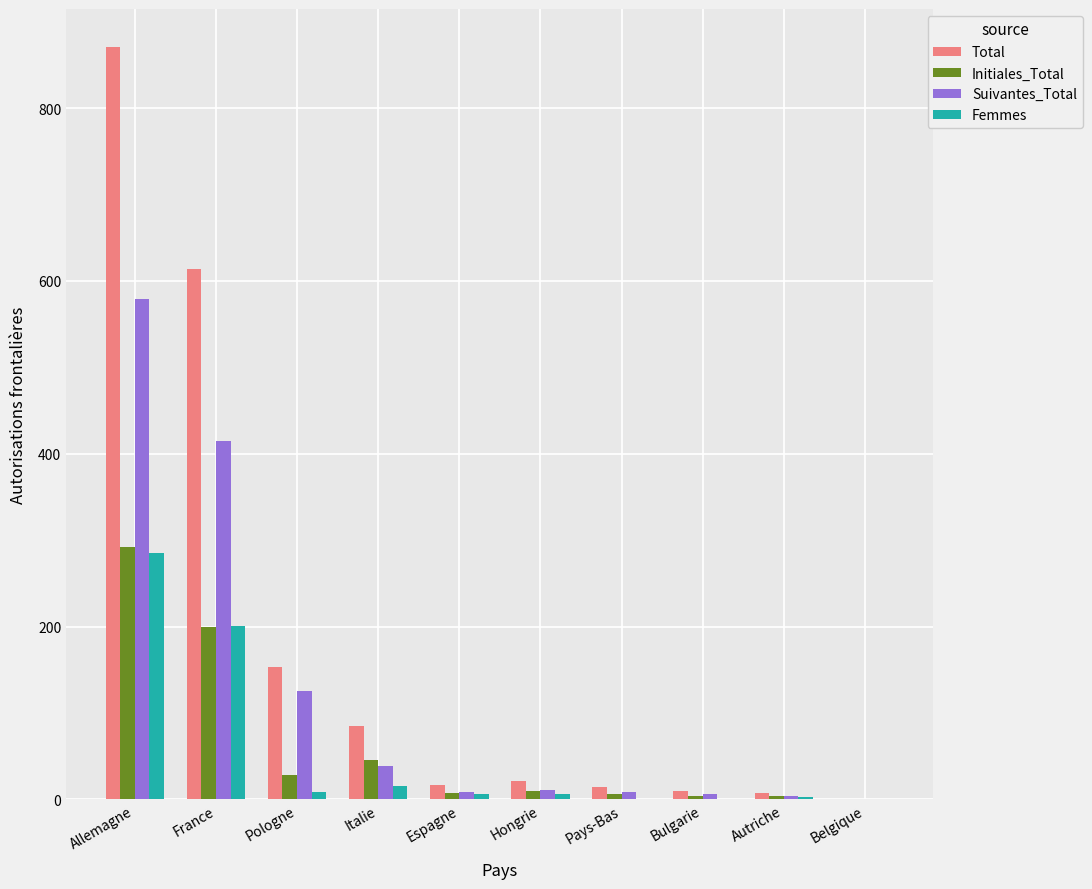

Which series has the widest spread of values?

Total